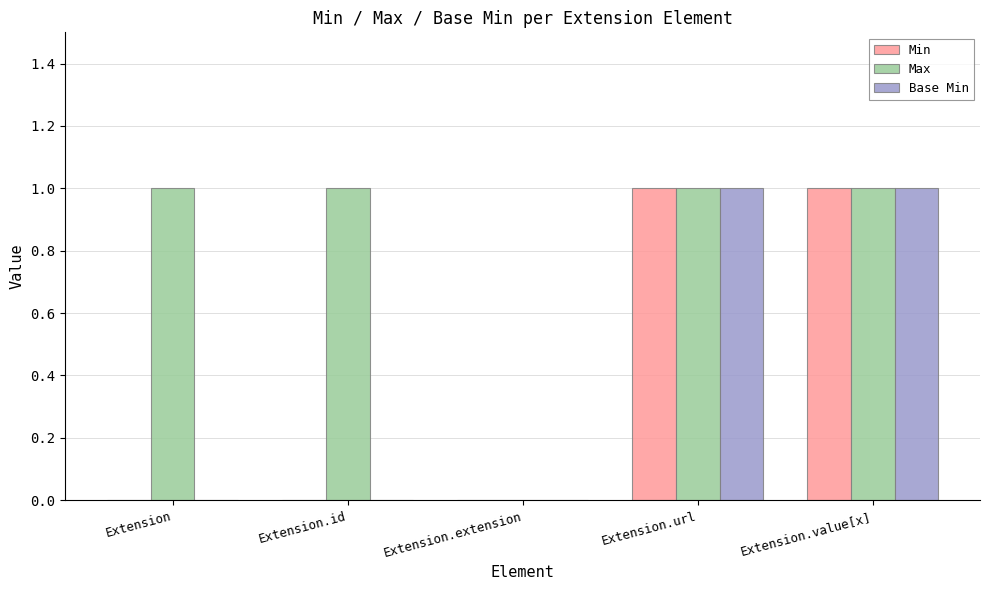

The Base Min series shows 1 at Extension.url. True or false?

True